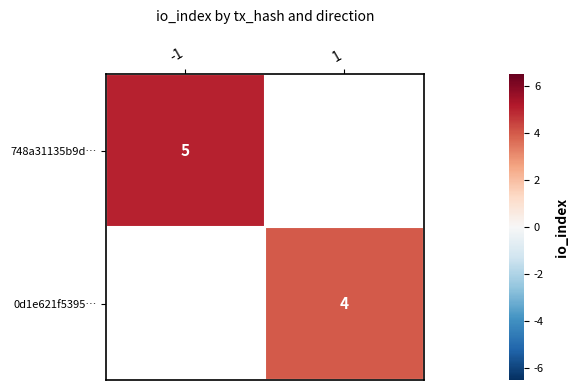

What value does the 0d1e621f5395… series have at 1?

4.0